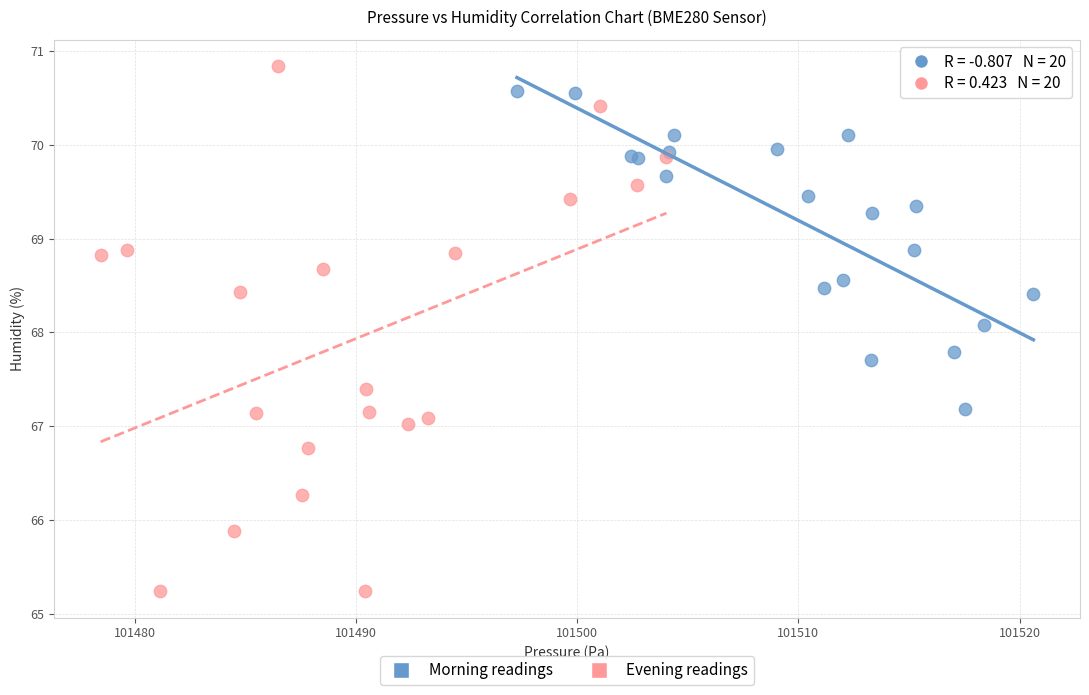

Which series has the largest Y range (max minus min)?

Evening readings